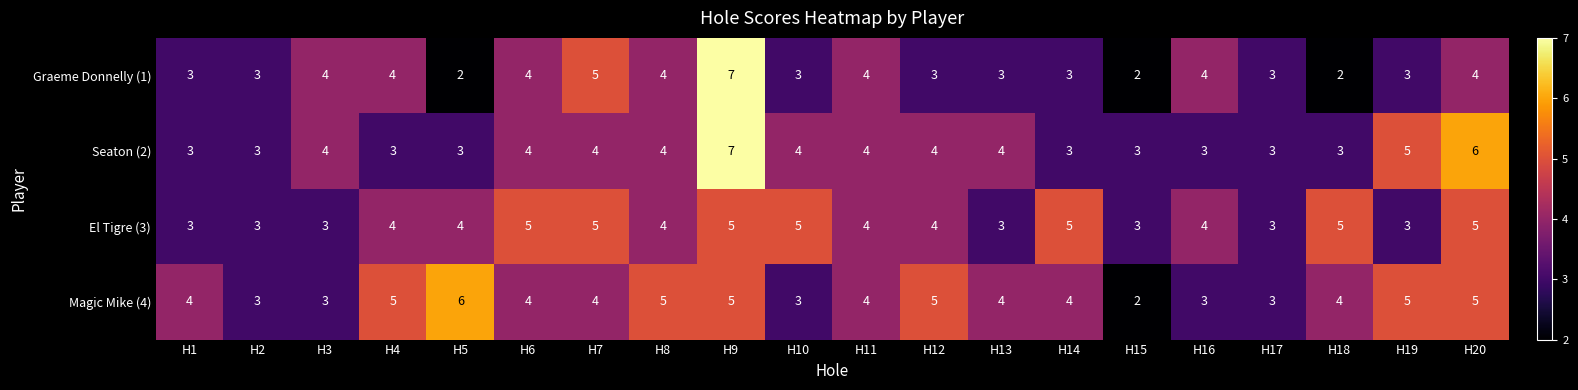

What value does the El Tigre (3) series have at H5?

4